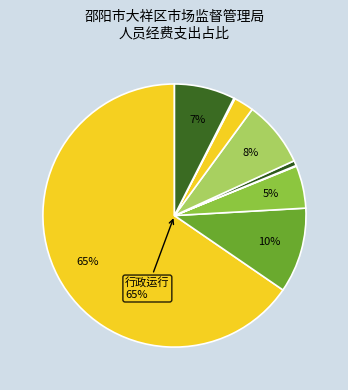

True or false: 财政对工伤保险基金的补助 accounts for 1% of the total.

True